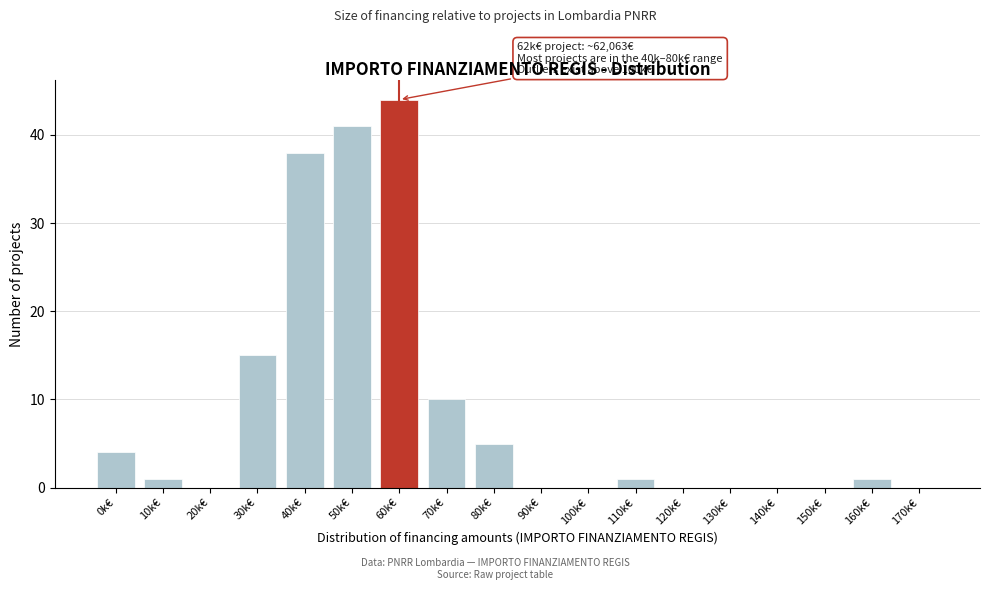

Reading left to right, extract all data points from this chart.

0k€=4	10k€=1	20k€=0	30k€=15	40k€=38	50k€=41	60k€=44	70k€=10	80k€=5	90k€=0	100k€=0	110k€=1	120k€=0	130k€=0	140k€=0	150k€=0	160k€=1	170k€=0